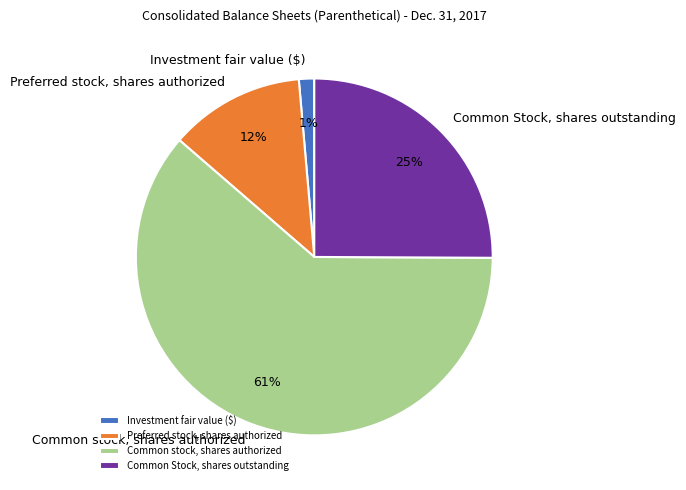

Which has a higher value, Common Stock, shares outstanding or Preferred stock, shares authorized?

Common Stock, shares outstanding